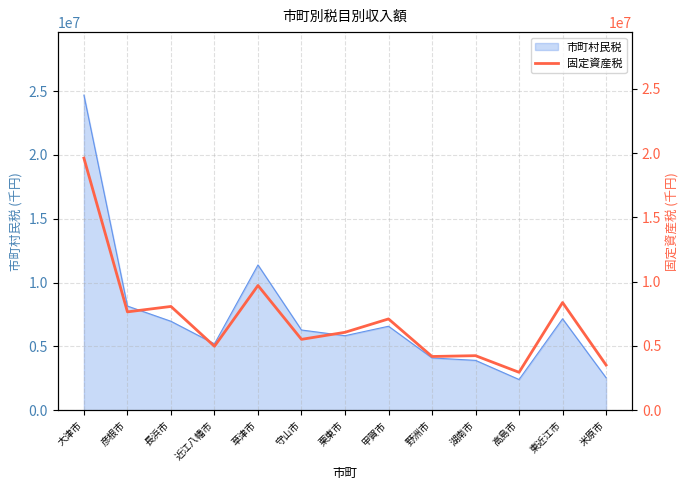

At which category does the chart reach its minimum across all series?

高島市